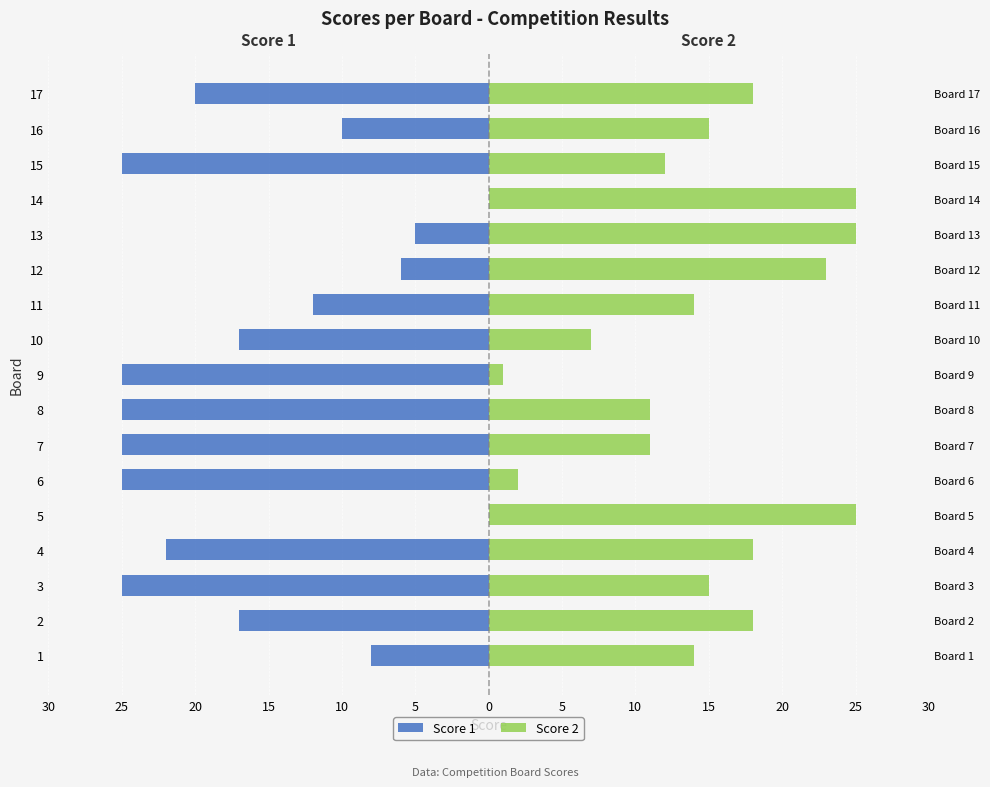

Rank the series at 6 from highest to lowest value.

Score 2, Score 1